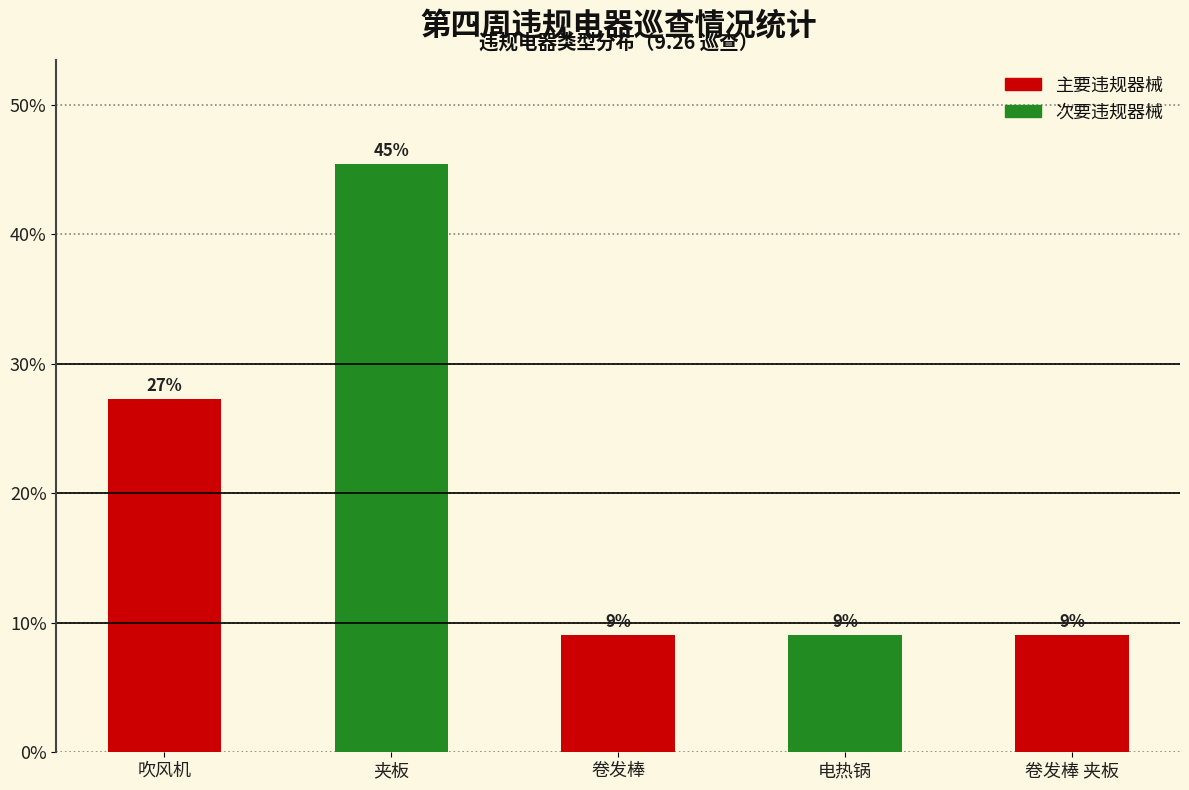

Are the bars horizontal?

No